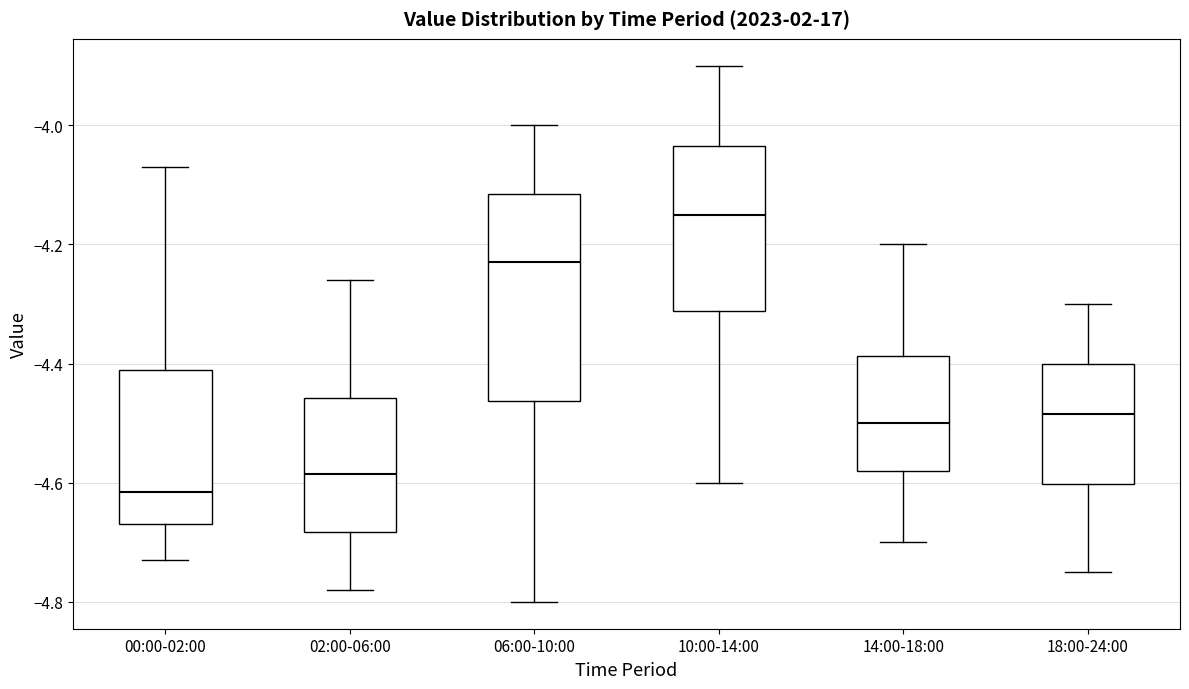

Comparing the boxes themselves (not the whiskers), which one is the tallest?

06:00-10:00